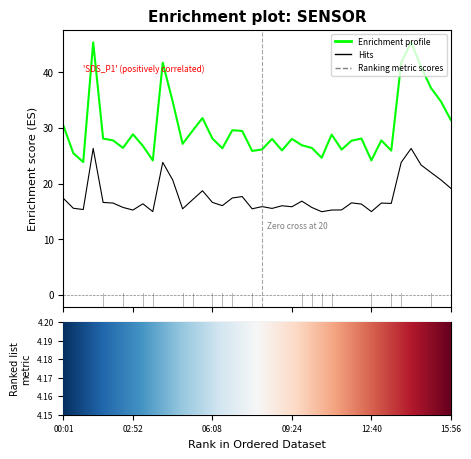

Does the chart have visible grid lines?

No